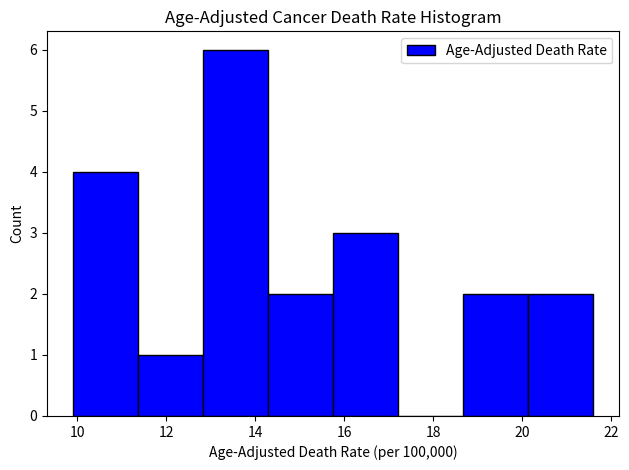

Over which range of the x-axis is the bar tallest?

12.8 to 14.2